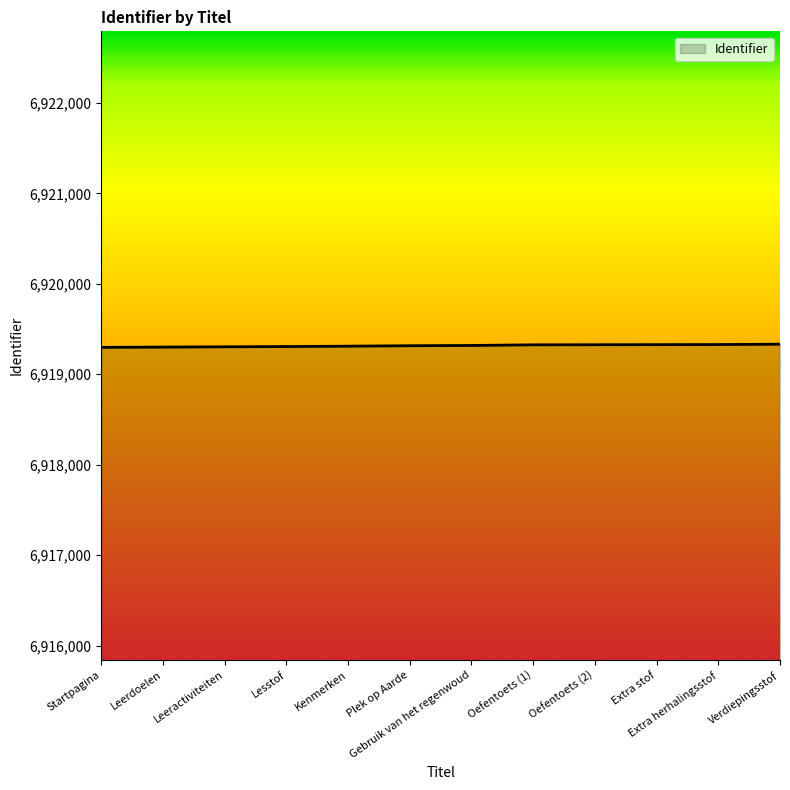

Does the chart display data point markers on the line(s)?

No